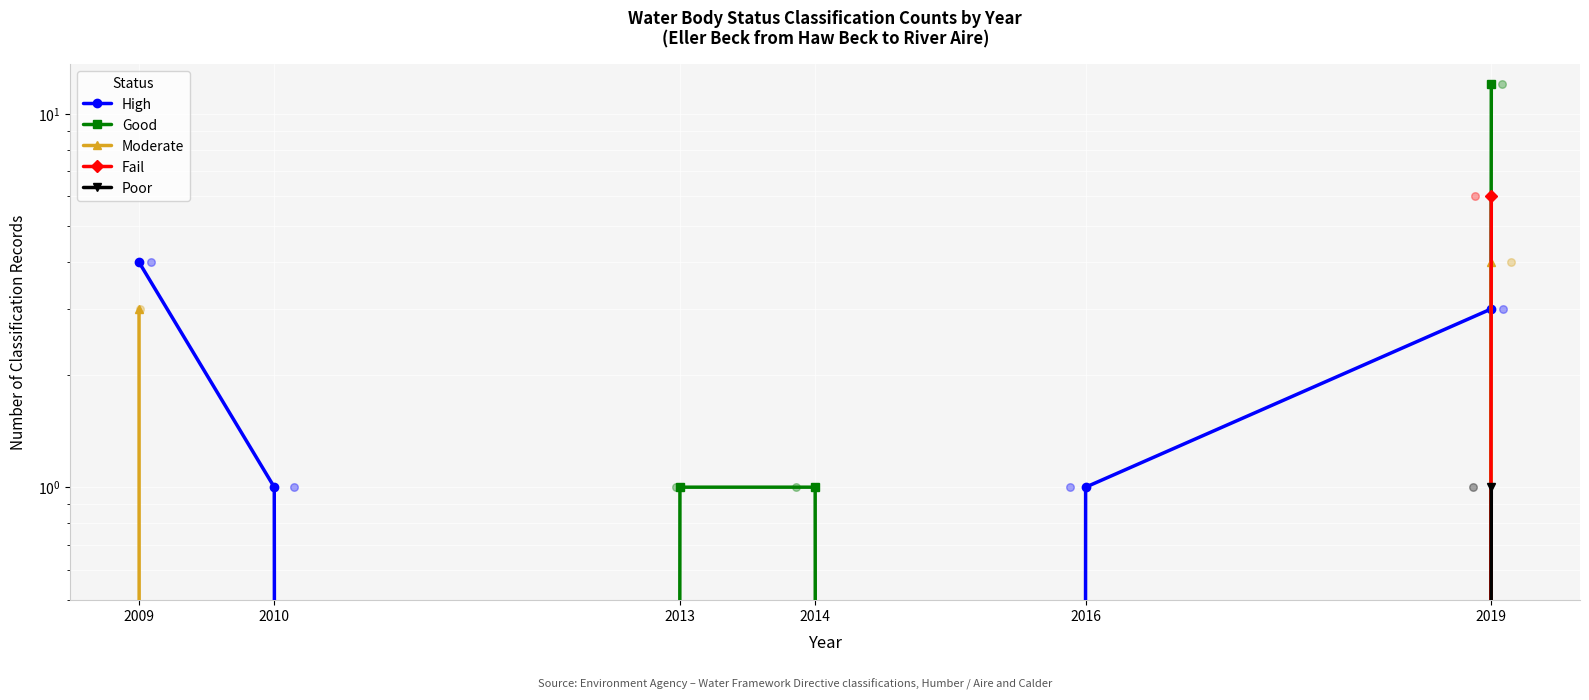

What is the total value across all series at 2009?

7